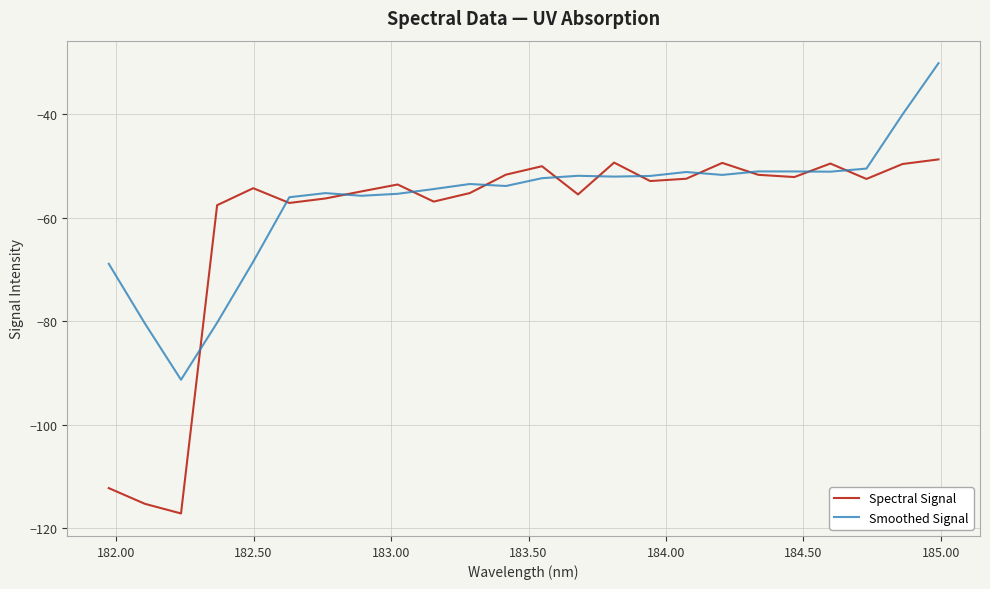

Which series has the largest total across all categories?

Smoothed Signal